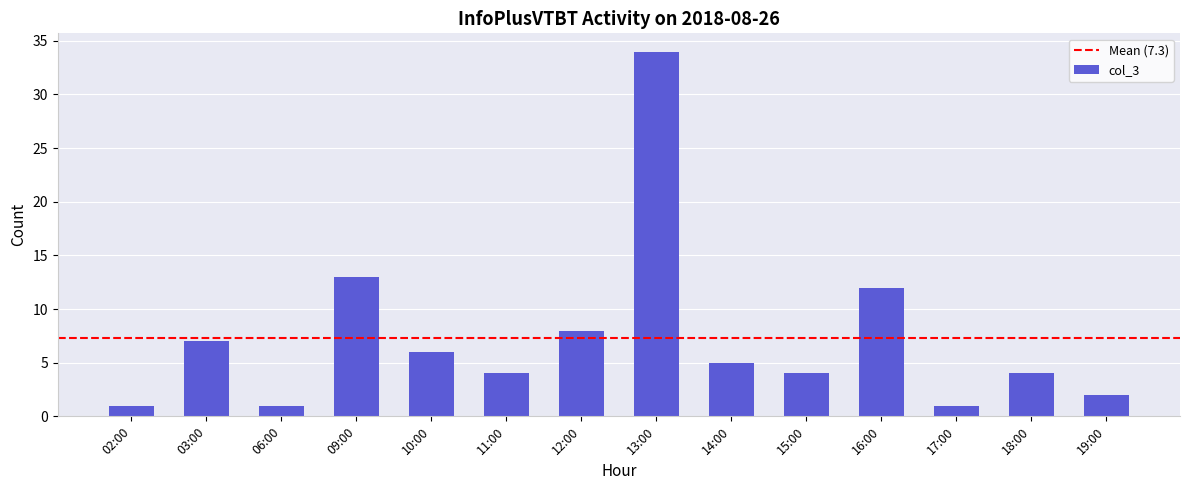

What is the value of the 10th bar from the left?

4